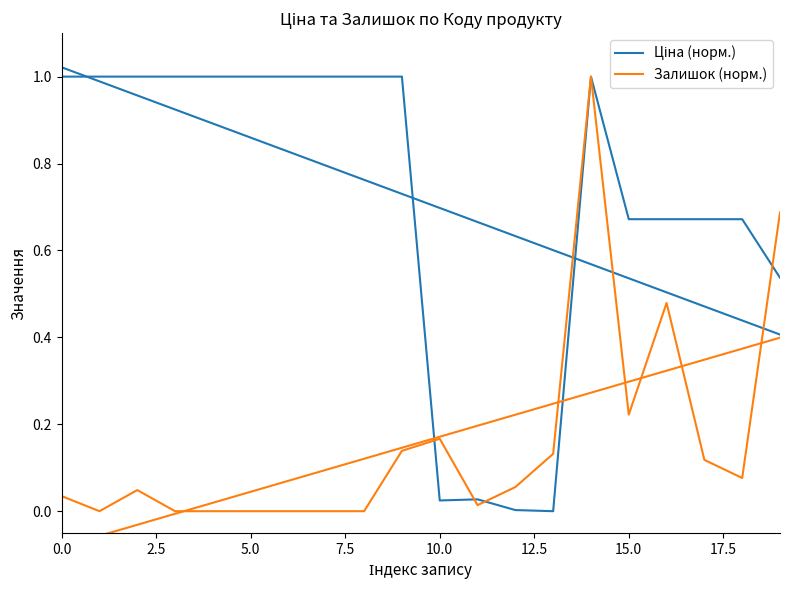

What are all the series names shown in the legend?

Ціна (норм.), Залишок (норм.)